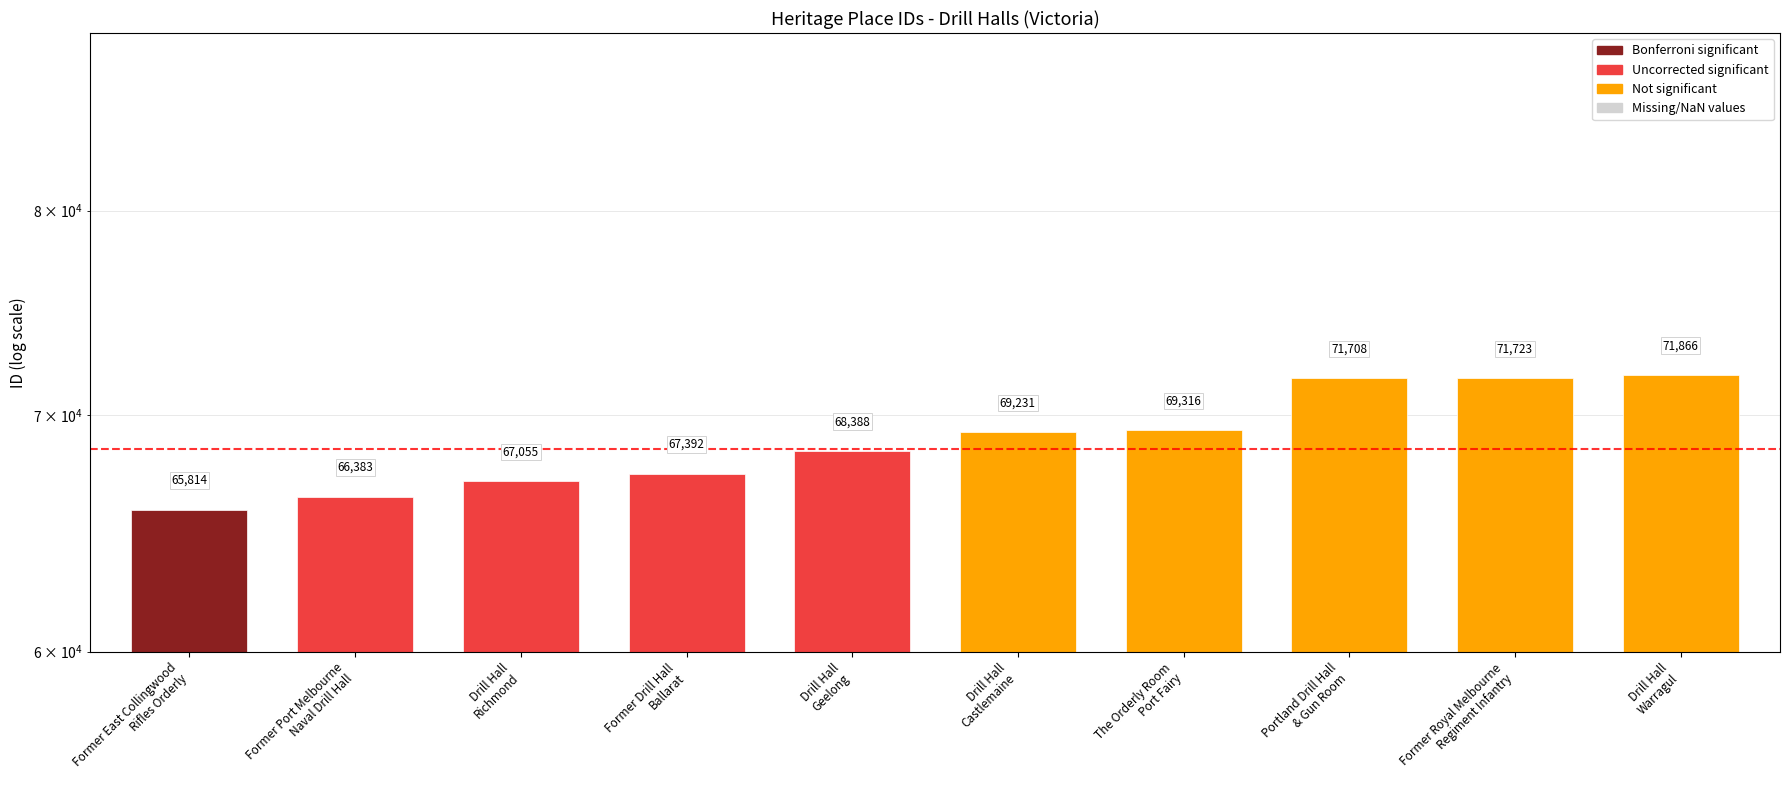

What is the maximum value shown in the chart?

71866